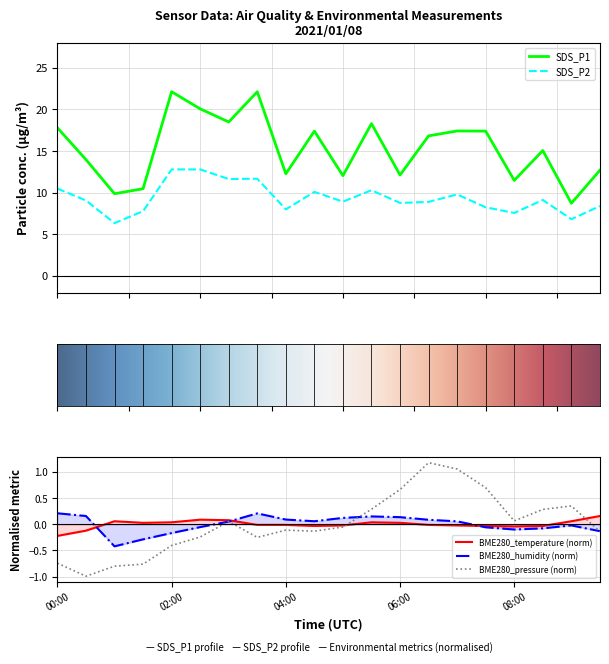

How many lines are shown in the chart?

5